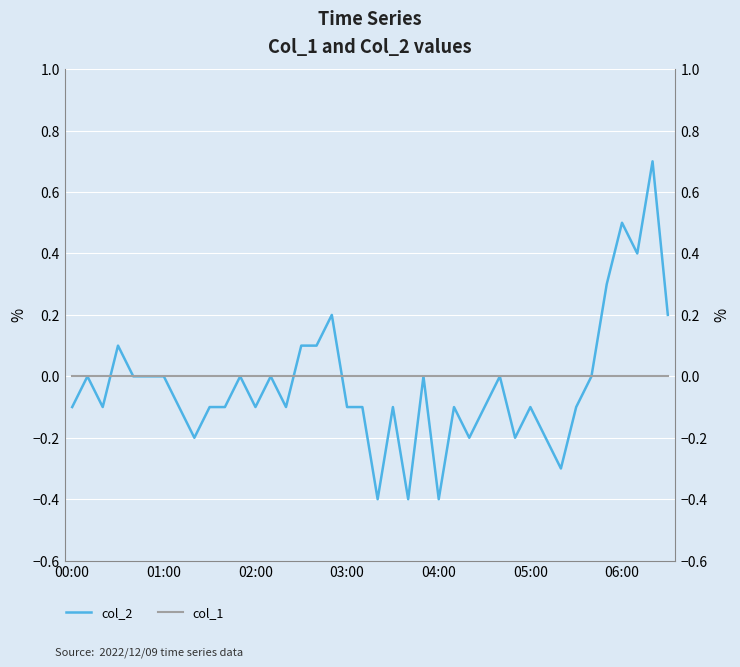

Reading left to right, what are all the values shown in this chart?

col_2: -0.1	0.0	-0.1	0.1	0.0	0.0	0.0	-0.1	-0.2	-0.1	-0.1	0.0	-0.1	0.0	-0.1	0.1	0.1	0.2	-0.1	-0.1	-0.4	-0.1	-0.4	0.0	-0.4	-0.1	-0.2	-0.1	0.0	-0.2	-0.1	-0.2	-0.3	-0.1	0.0	0.3	0.5	0.4	0.7	0.2
col_1: 0.0	0.0	0.0	0.0	0.0	0.0	0.0	0.0	0.0	0.0	0.0	0.0	0.0	0.0	0.0	0.0	0.0	0.0	0.0	0.0	0.0	0.0	0.0	0.0	0.0	0.0	0.0	0.0	0.0	0.0	0.0	0.0	0.0	0.0	0.0	0.0	0.0	0.0	0.0	0.0